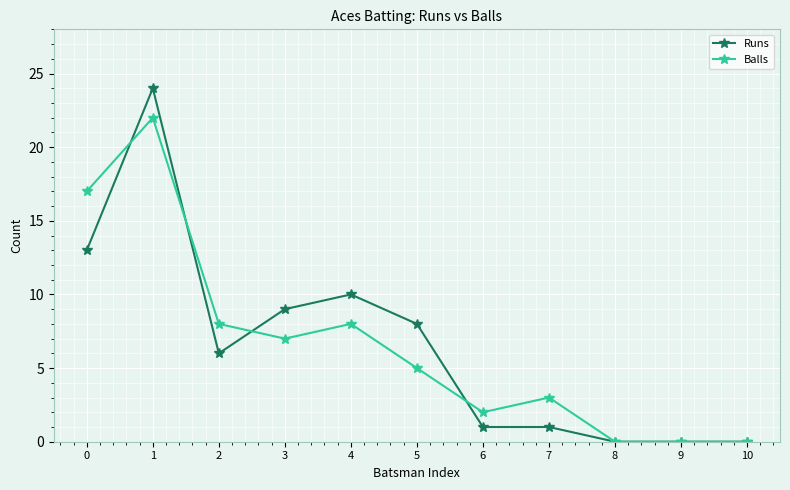

At which category does Balls reach its first local valley?

3